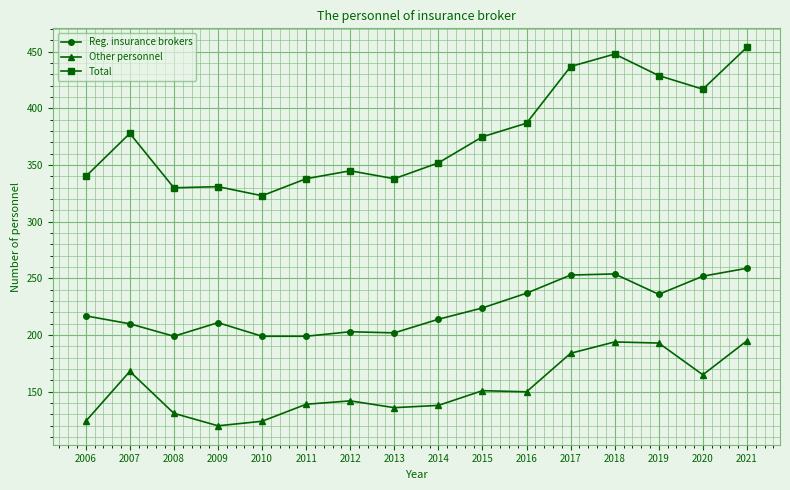

True or false: Reg. insurance brokers and Other personnel cross at least once.

False